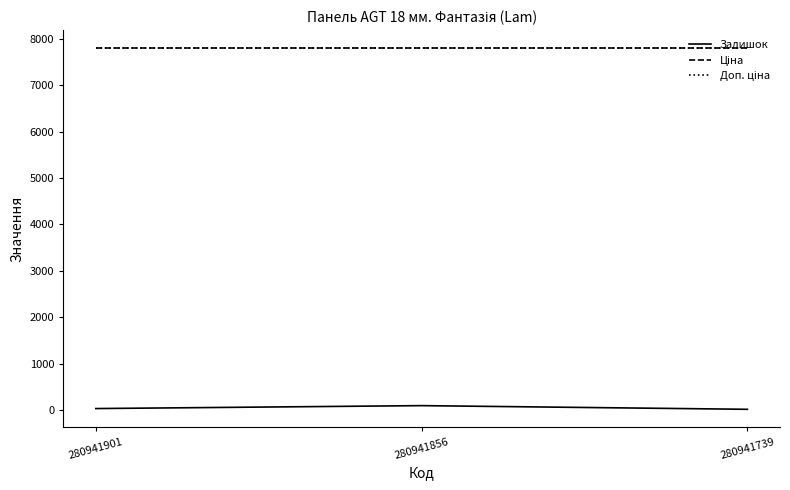

Reading left to right, what are all the values shown in this chart?

Залишок: 39.0	102.0	23.0
Ціна: 7792.9	7792.9	7792.9
Доп. ціна: 7792.9	7792.9	7792.9